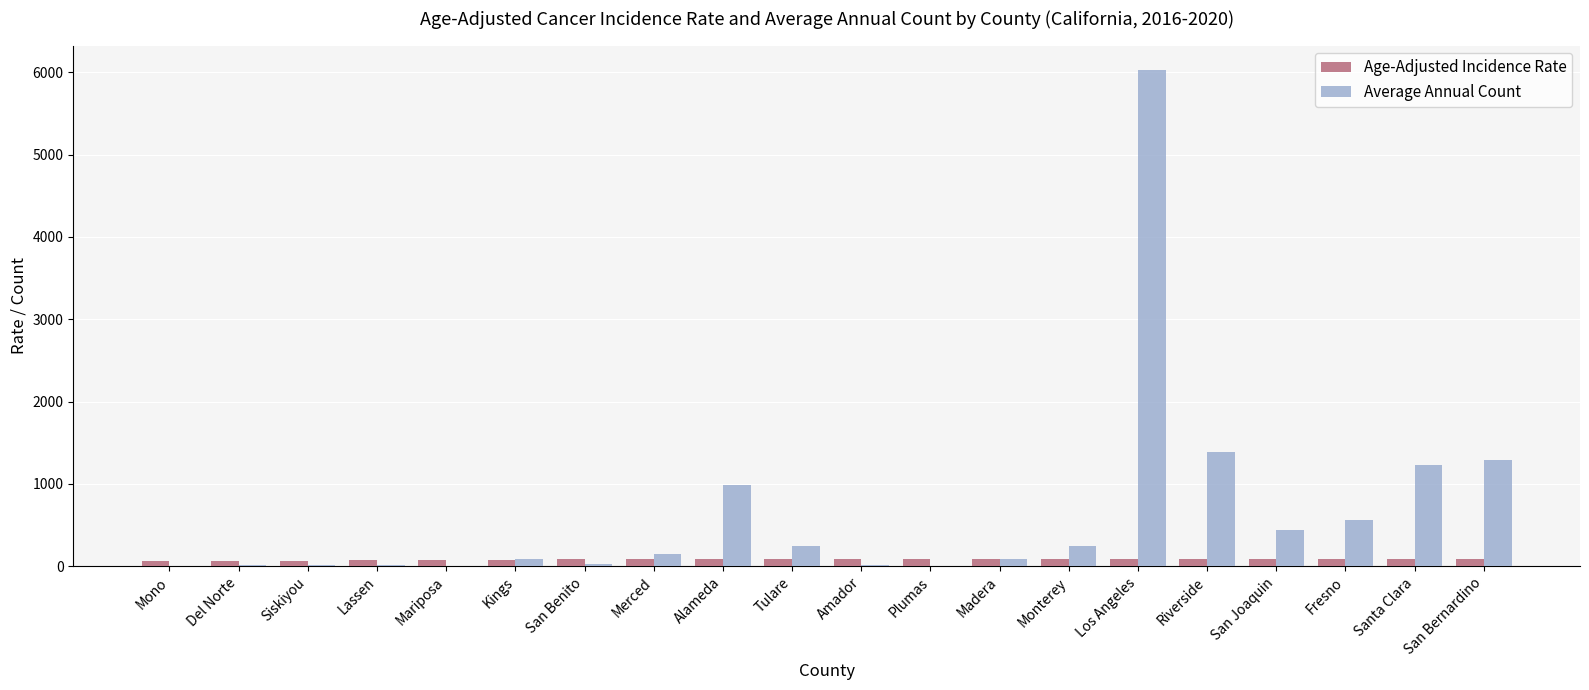

What is the sum of all Age-Adjusted Incidence Rate values?

1673.8